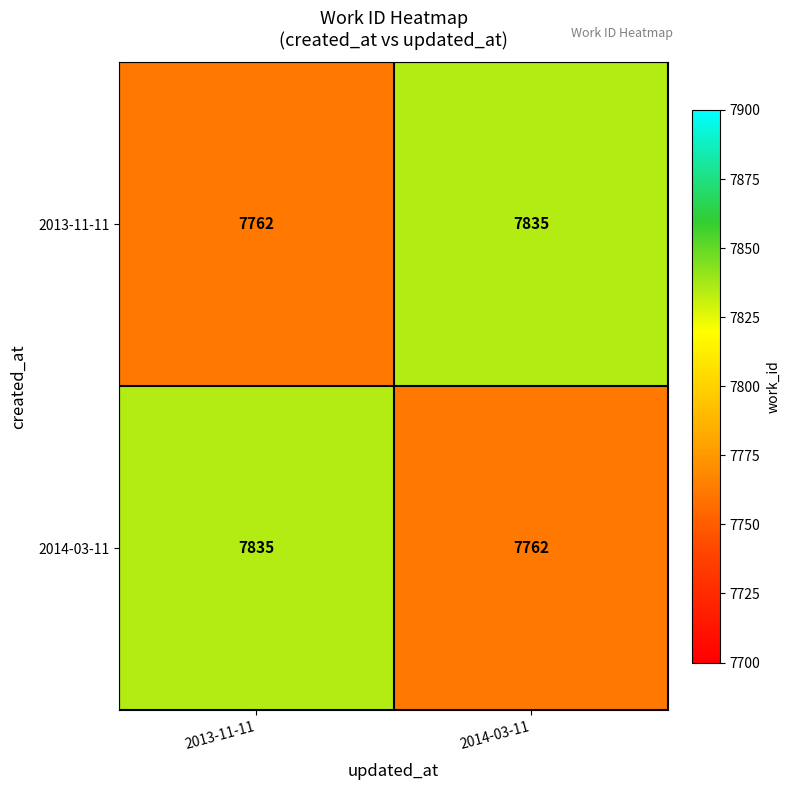

What is the spread (max minus min) of values at 2014-03-11?

73